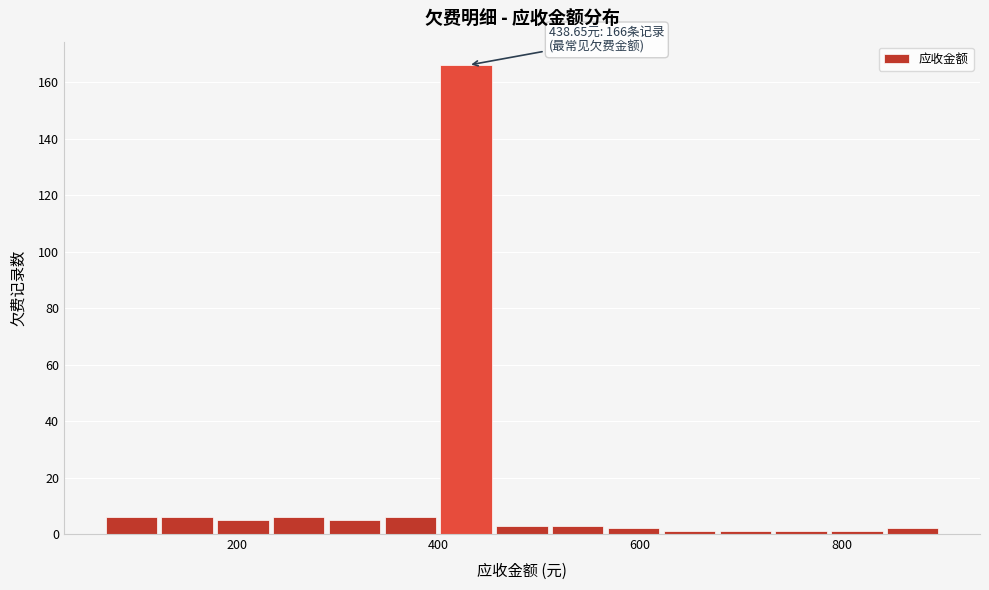

Around what value on the x-axis is the tallest bar? Give the approximate position of its centre, as read against the axis.

420